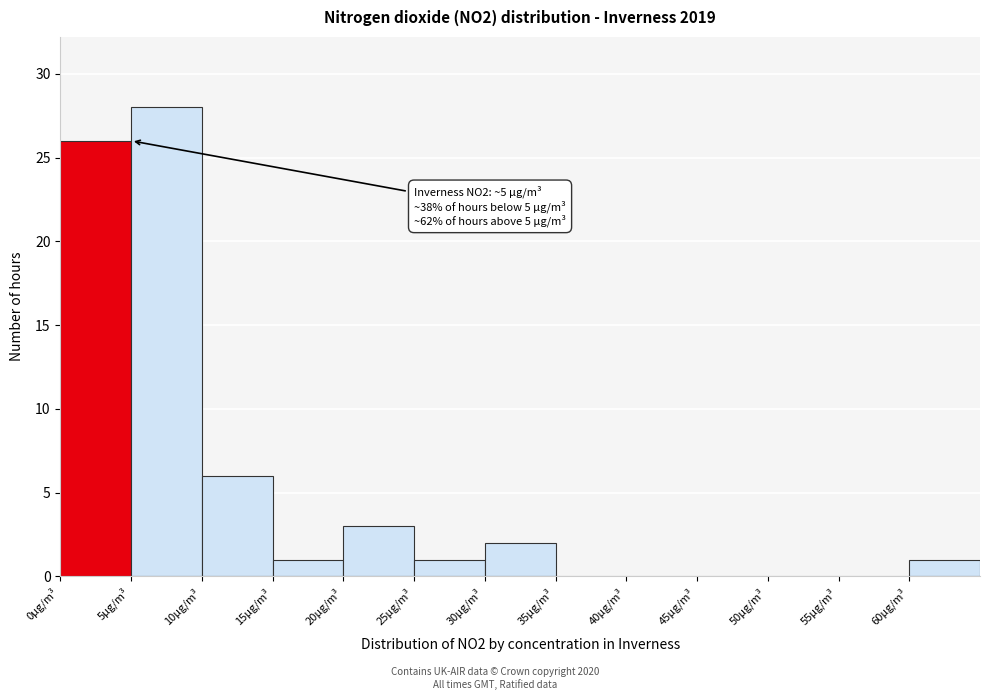

Over which range of the x-axis is the bar tallest?

5 to 10